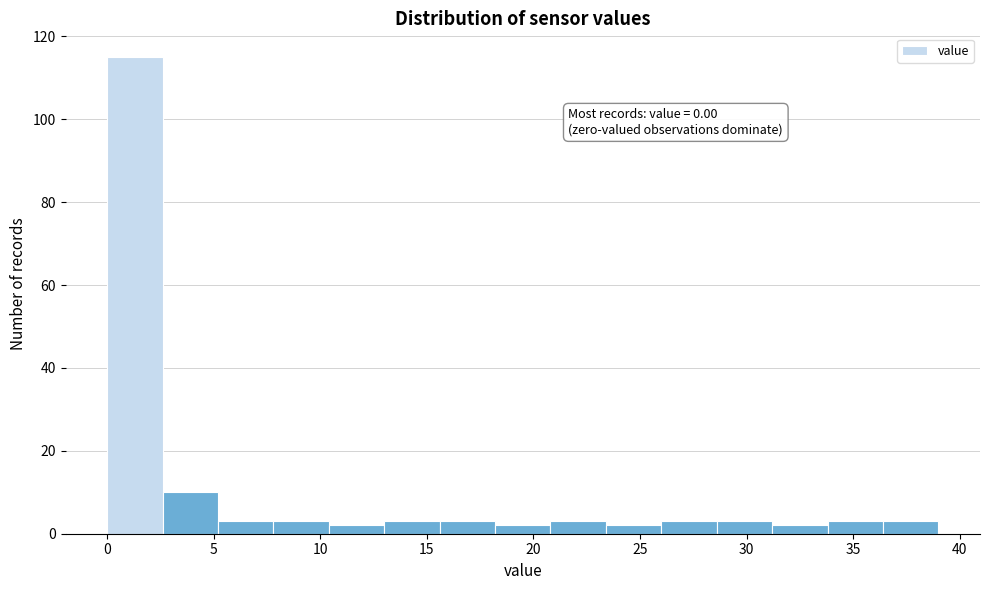

Over which range of the x-axis is the bar tallest?

0.0 to 2.6